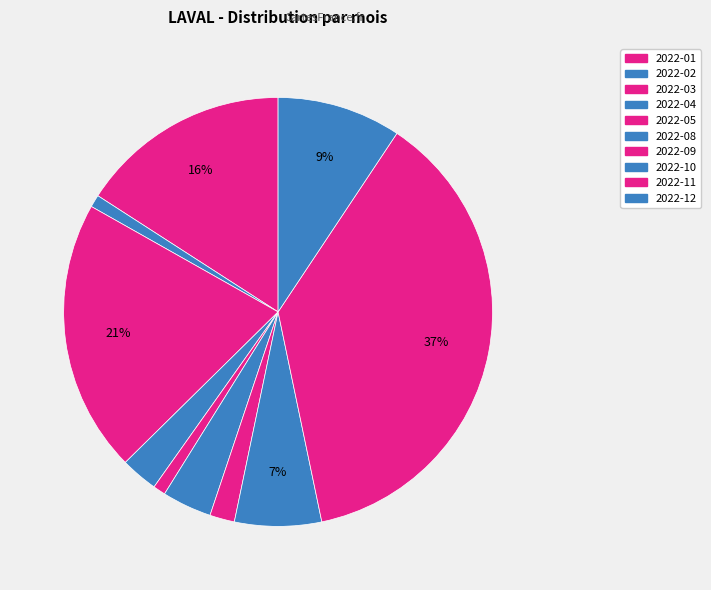

How many segments does this pie chart have?

10